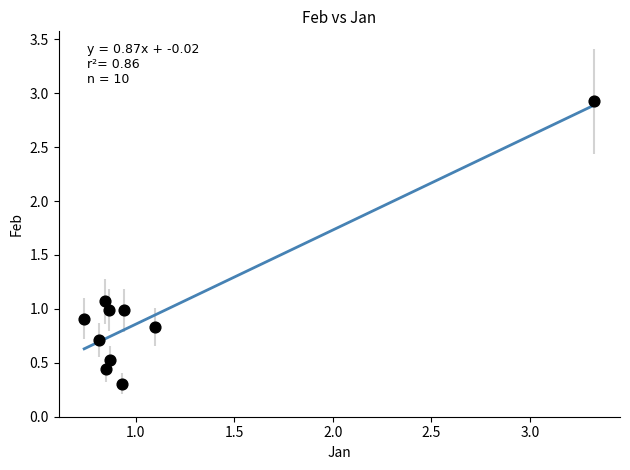

What is the range of Y values (max minus min)?

2.6